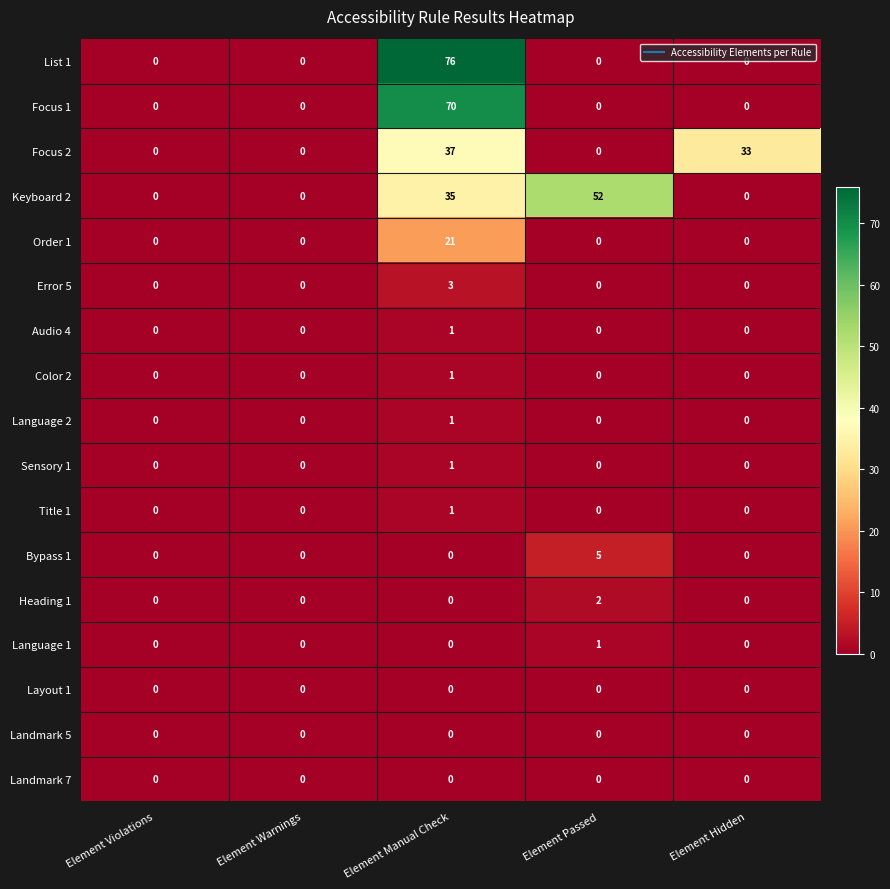

How many data points does each series have?

5